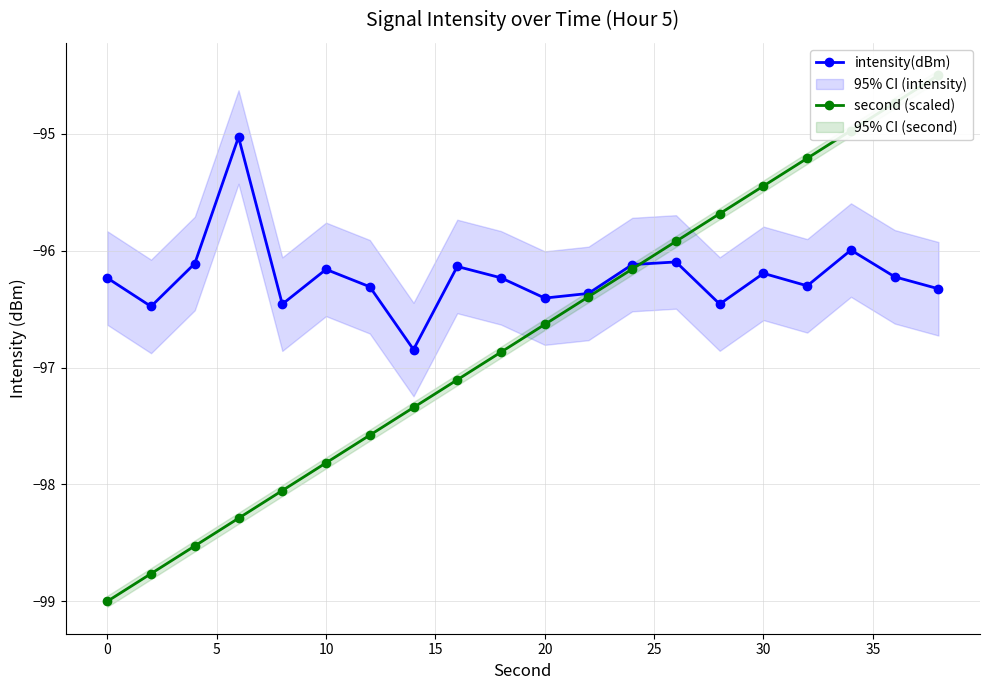

In intensity(dBm), how many points are lower than both neighbors (excluding endpoints)?

6